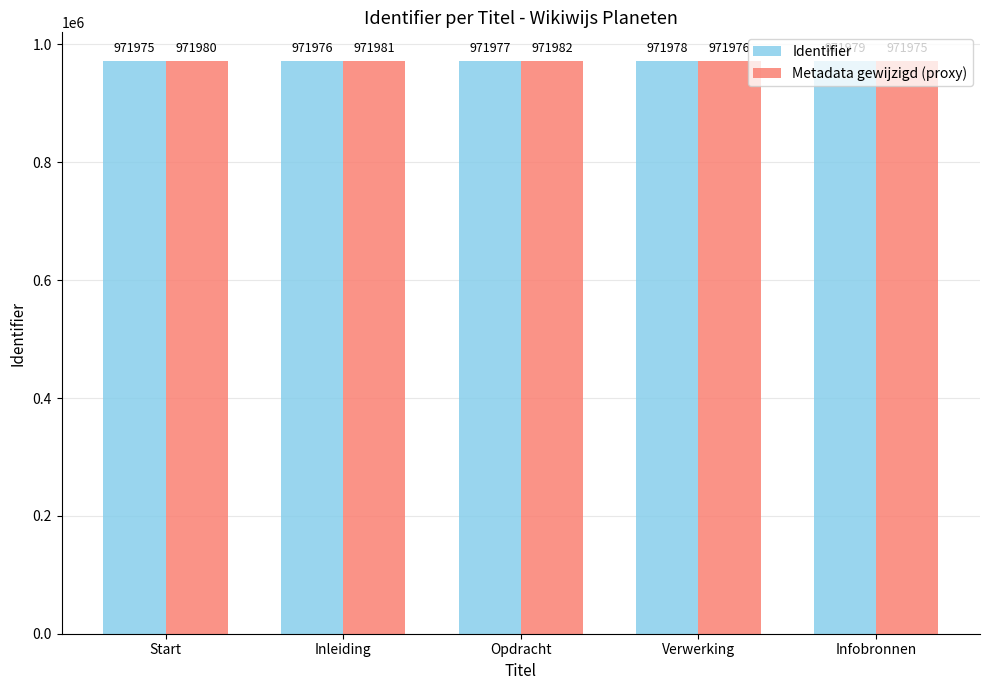

Which category has the highest value across all series?

Opdracht